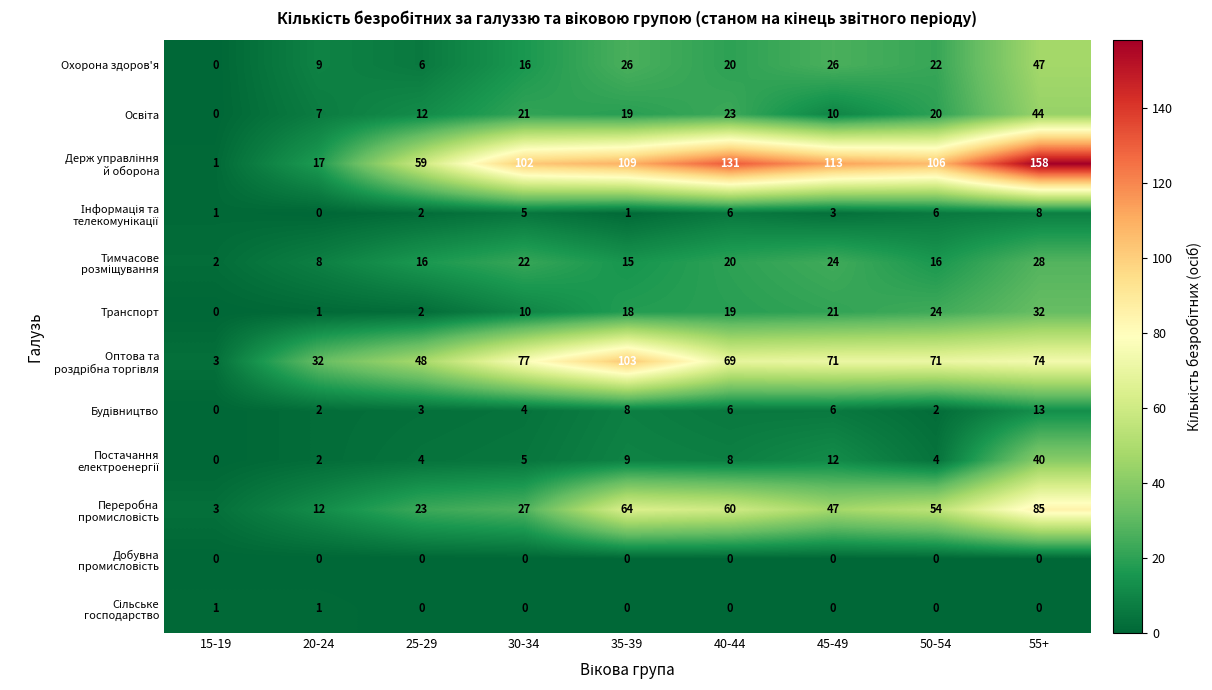

At which category is the sum across all series the highest?

55+